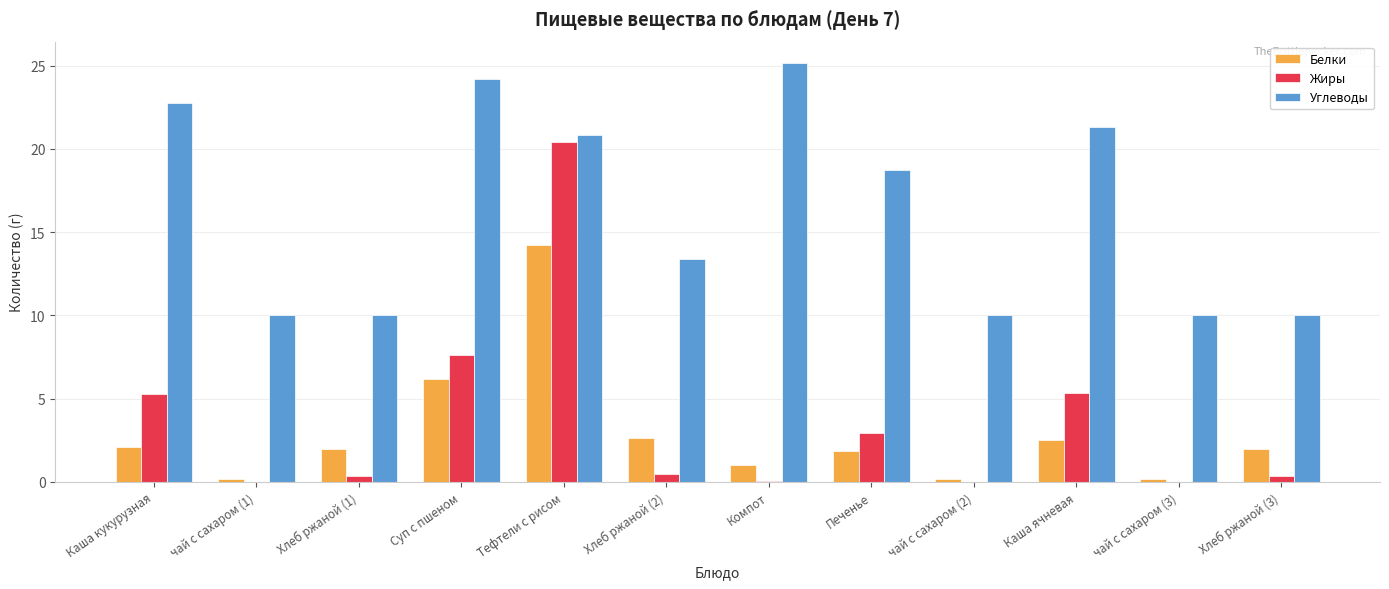

Which series has the largest total across all categories?

Углеводы